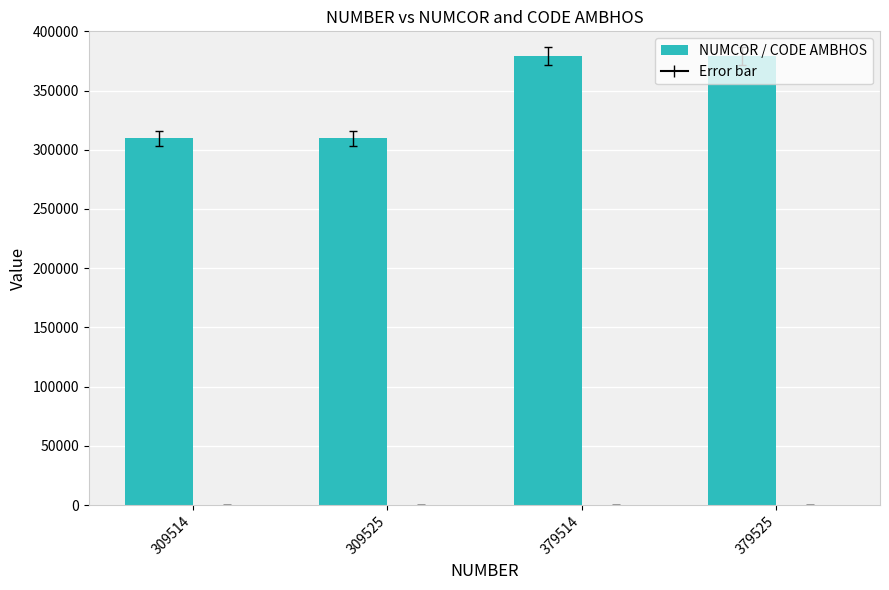

How many series are shown in this chart?

2